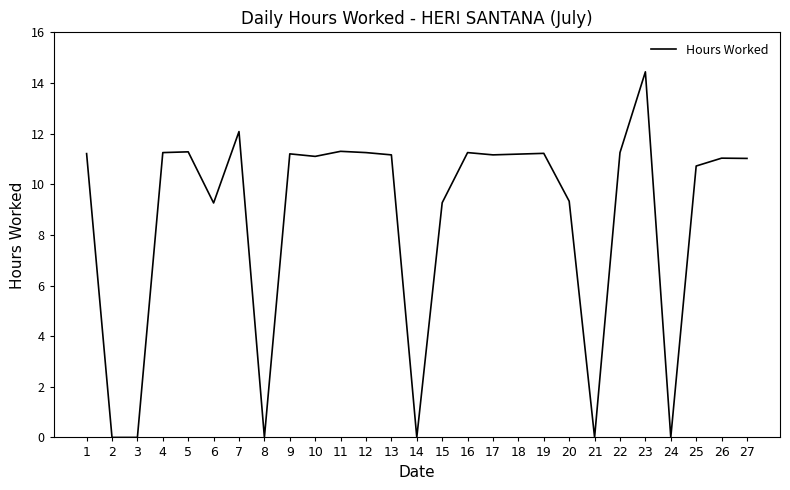

True or false: the data has more than 1 interior local peaks.

True